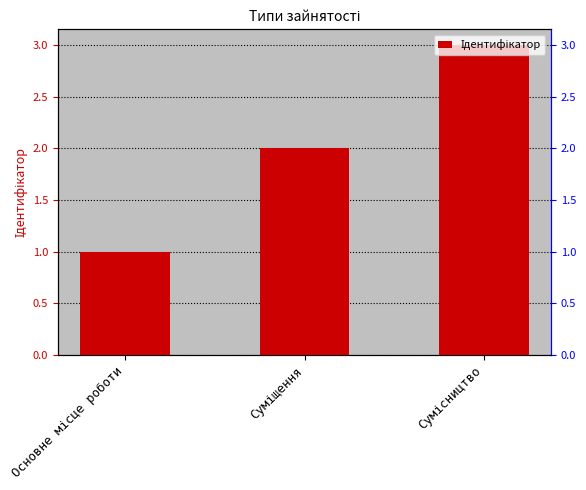

How many values exceed 2?

1